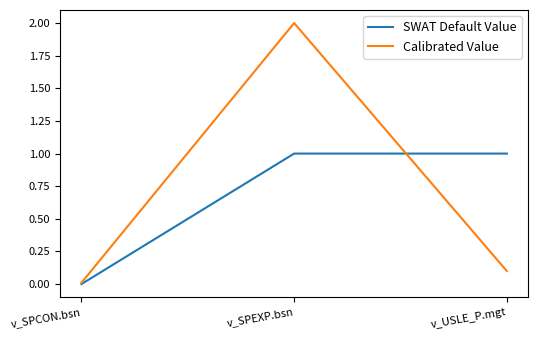

What is the total value across all series at v_SPEXP.bsn?

3.0